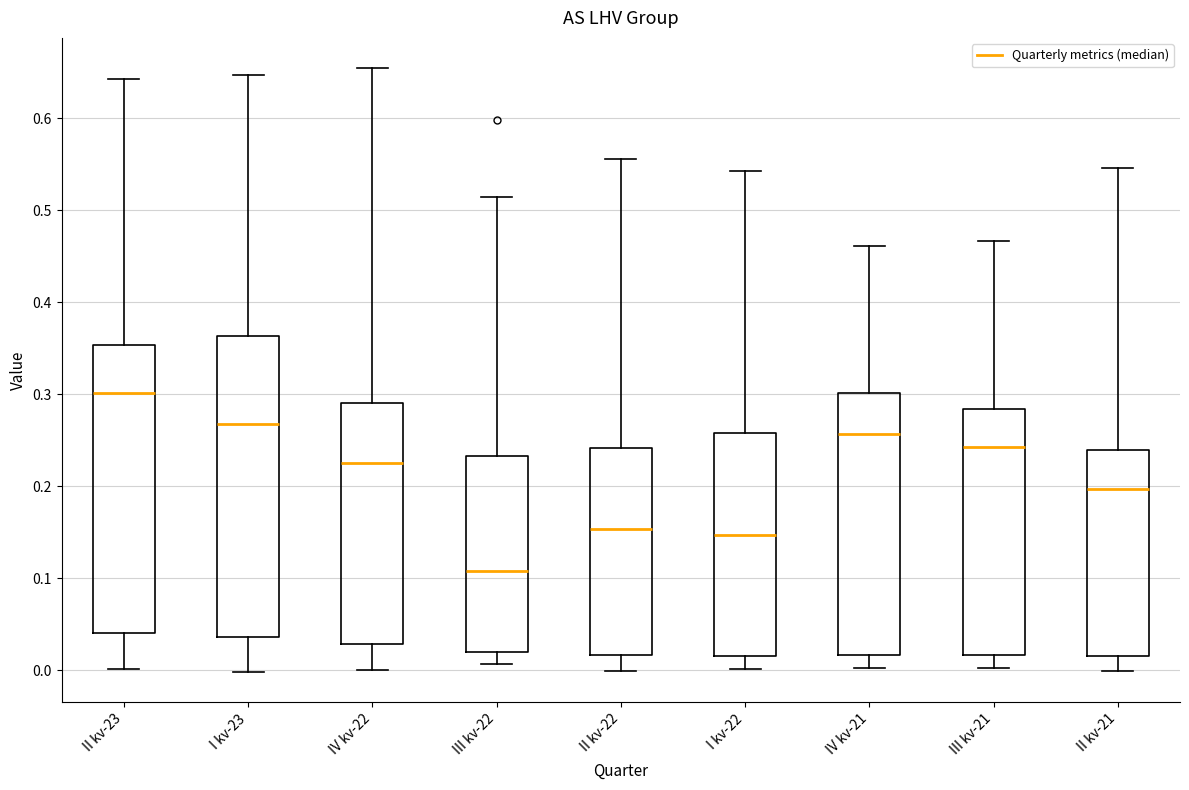

Where is the lower edge of the box for I kv-22 on the y-axis? The values are not printed on the chart, so give them approximately, as read against the axis.

0.02